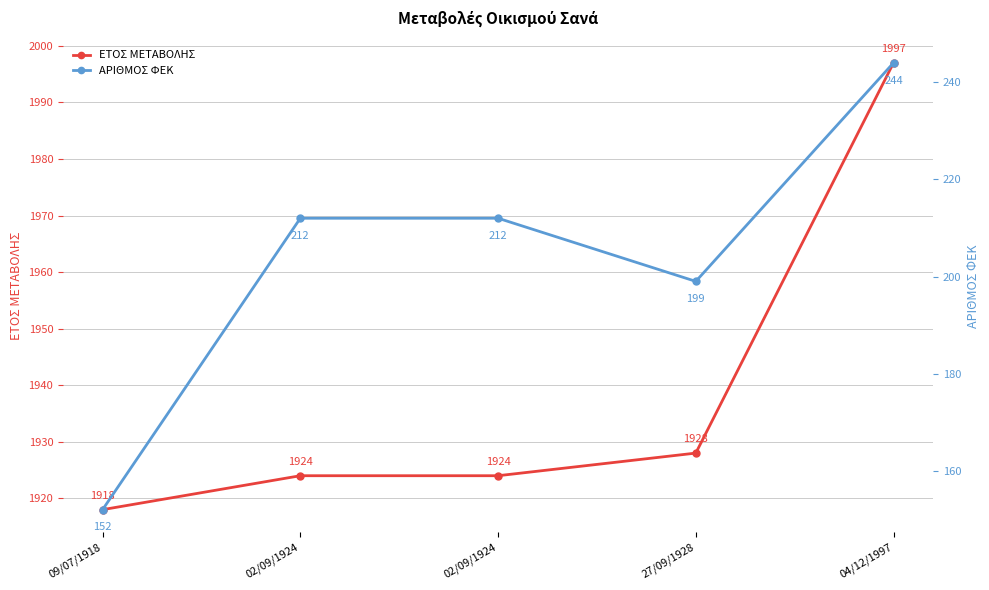

List the series in order of their peak value, highest first.

ΕΤΟΣ ΜΕΤΑΒΟΛΗΣ, ΑΡΙΘΜΟΣ ΦΕΚ